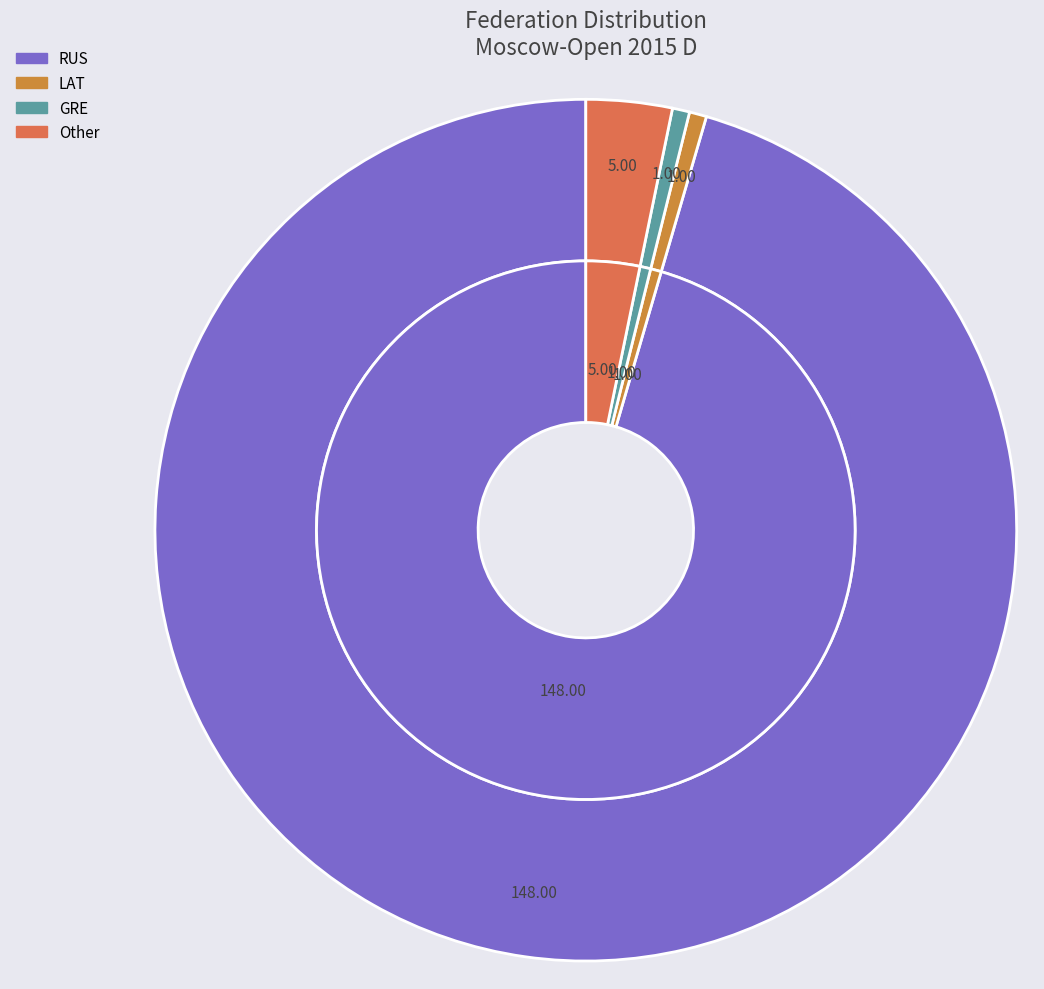

To the nearest percent, what portion does GRE represent?

1%